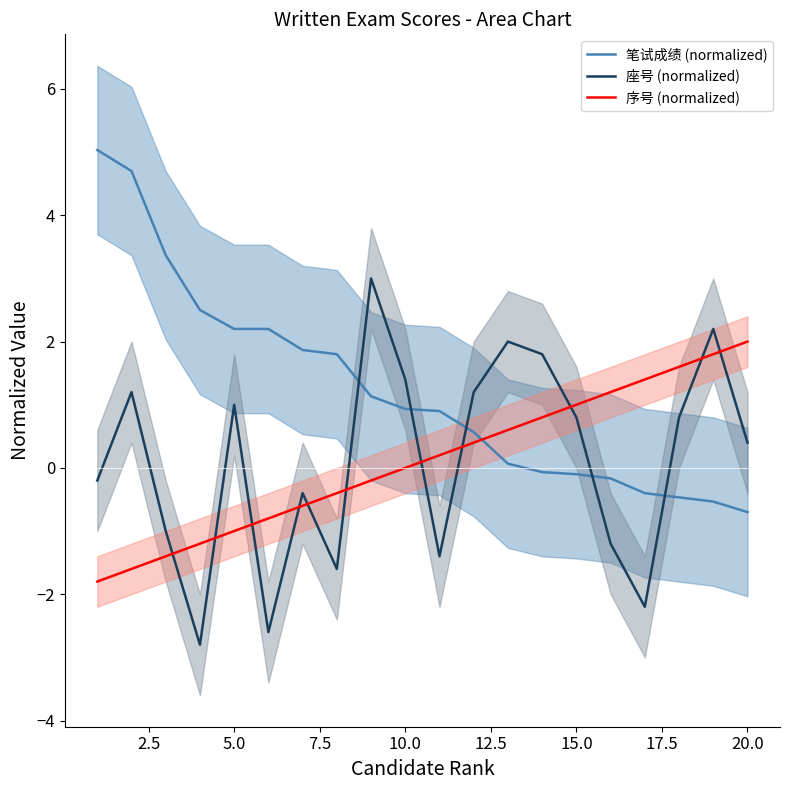

How many times do 座号 (normalized) and 笔试成绩 (normalized) cross each other?

5